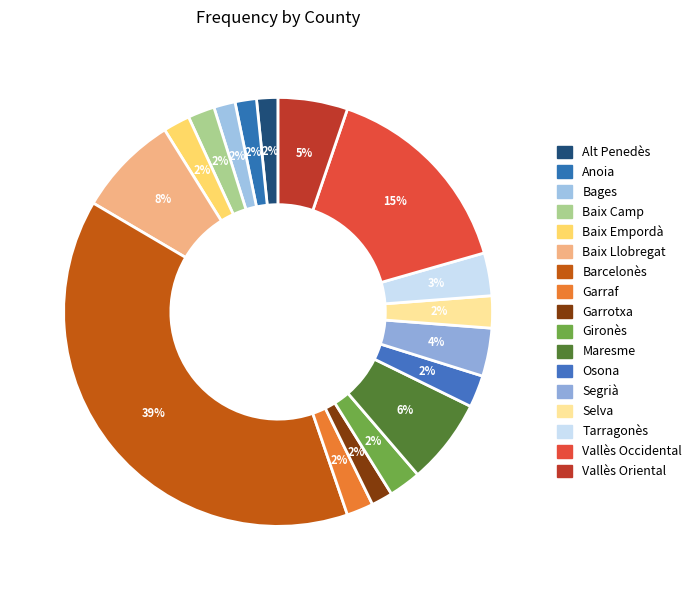

What percentage do Selva and Vallès Occidental together represent?

17.7%